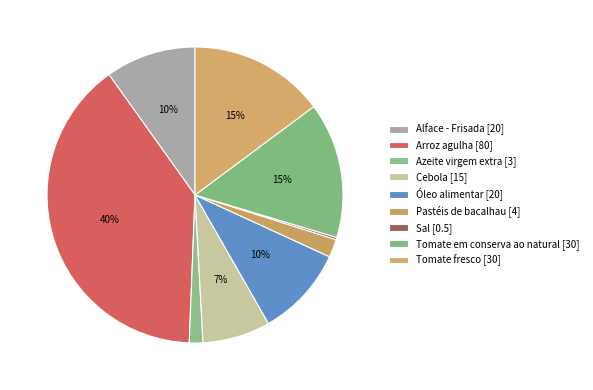

Is there any slice that represents more than half of the pie?

No